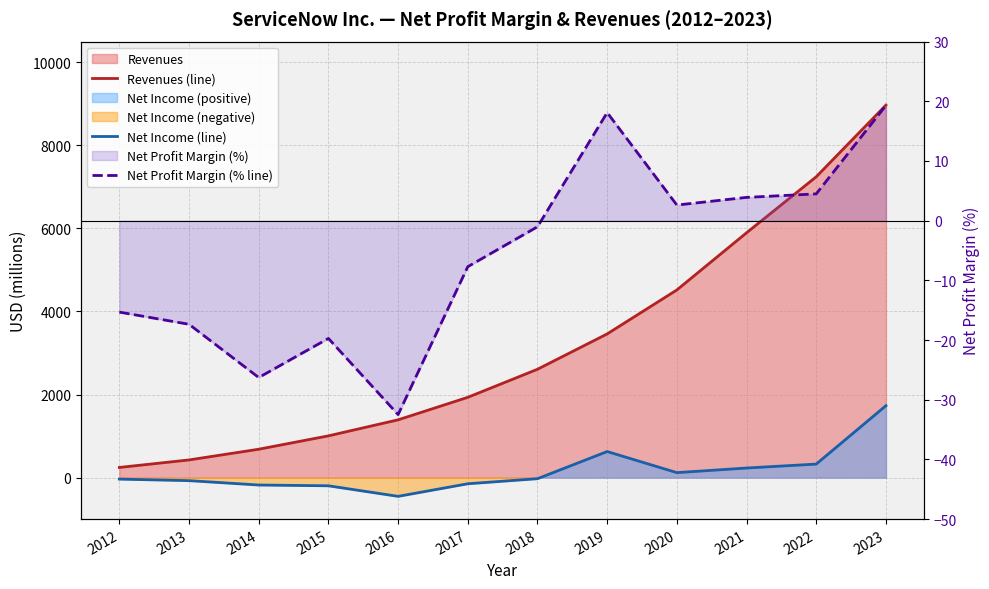

What is the difference between the highest and lowest values at 2015?

1203.0